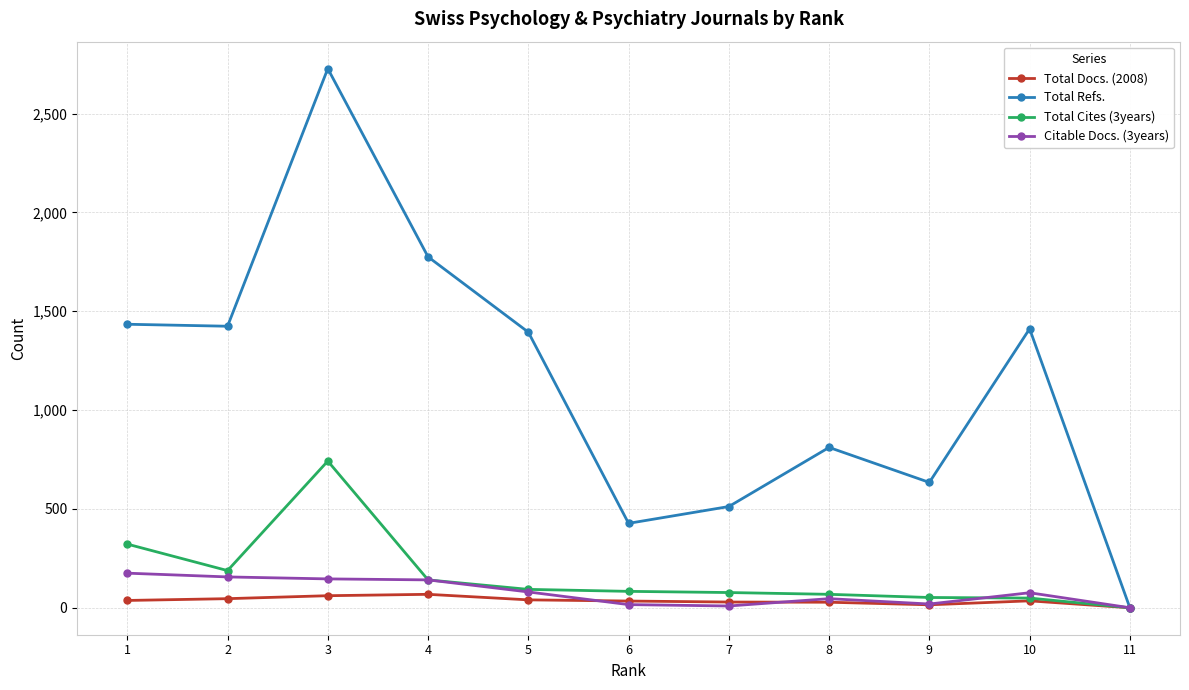

What is the value of the Total Docs. (2008) point at the 9th from the left?

15